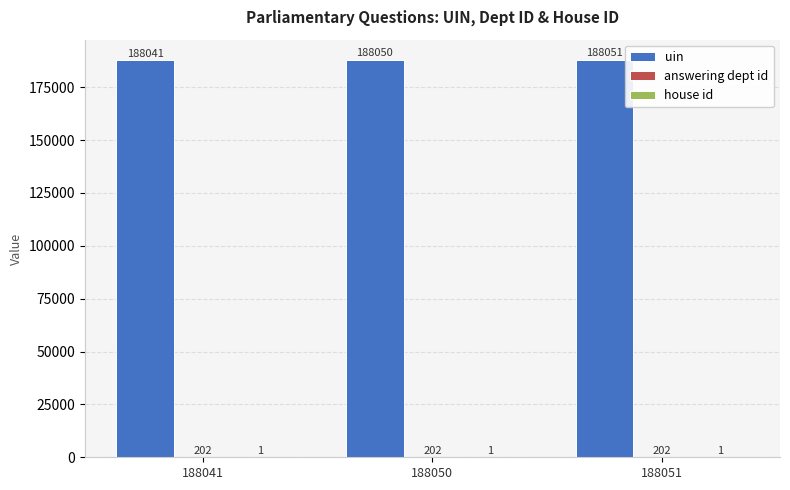

The value of uin at 188051 is 188051. True or false?

True